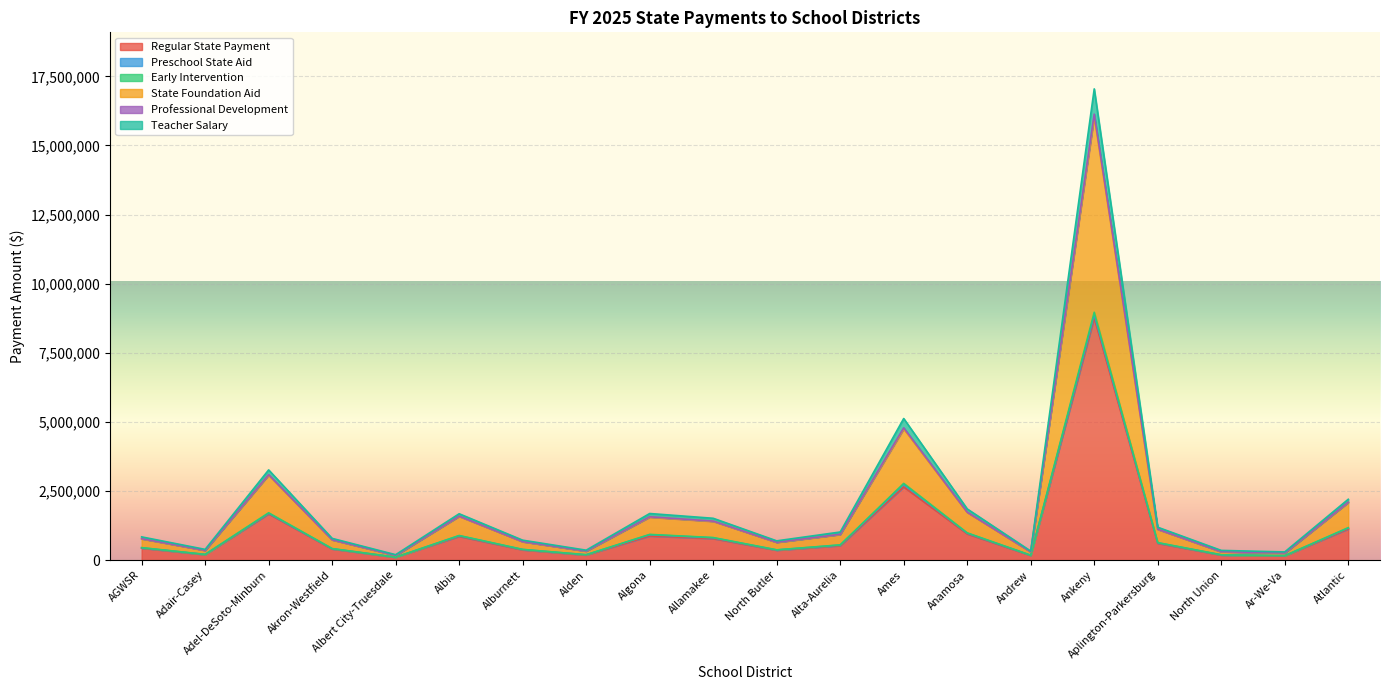

The Early Intervention series shows 223208 at Alta-Aurelia. True or false?

False